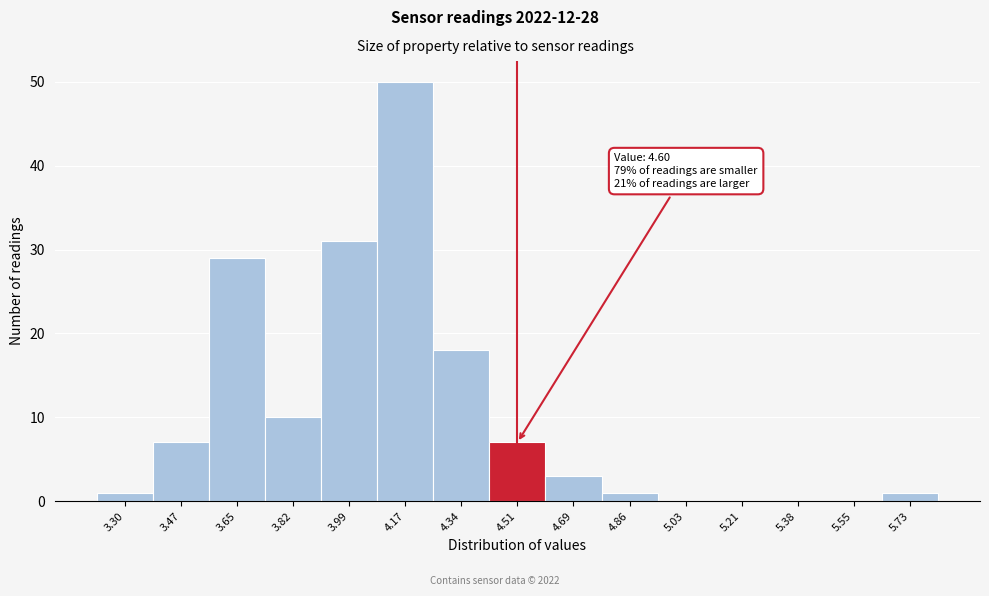

Reading right to left, list all the values displayed in this chart.

5.73=1	5.55=0	5.38=0	5.21=0	5.03=0	4.86=1	4.69=3	4.51=7	4.34=18	4.17=50	3.99=31	3.82=10	3.65=29	3.47=7	3.30=1